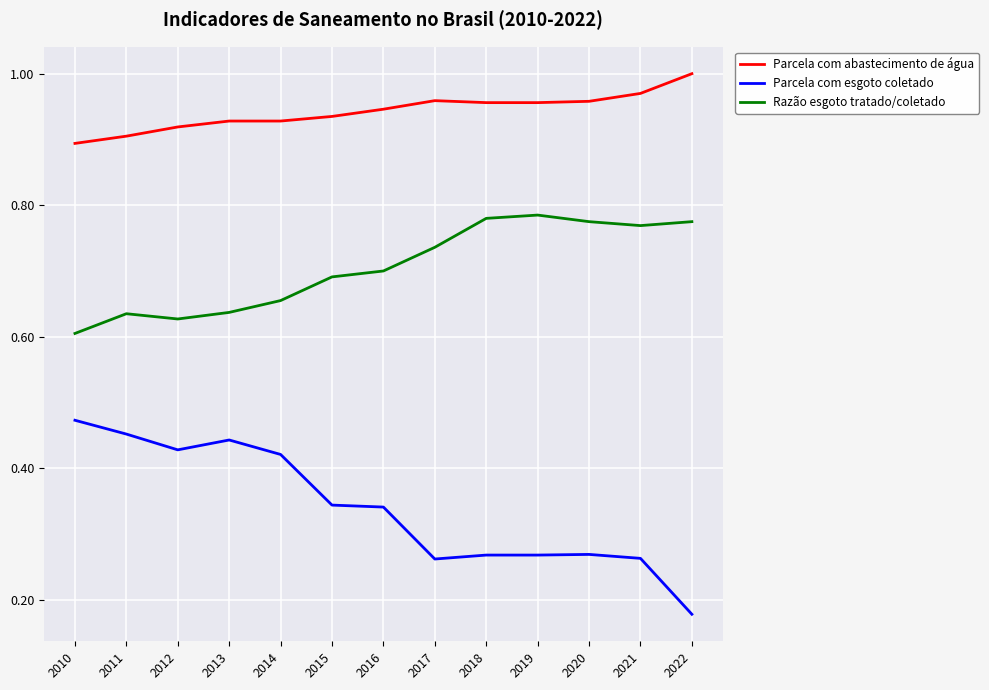

Which series has the largest range (max minus min)?

Parcela com esgoto coletado